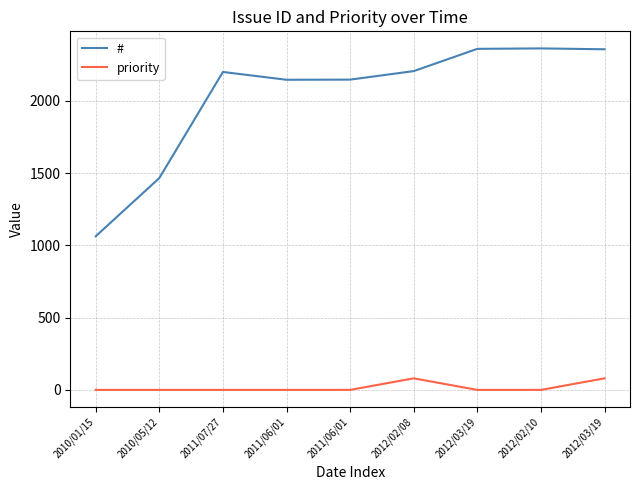

Does the chart display data point markers on the line(s)?

No